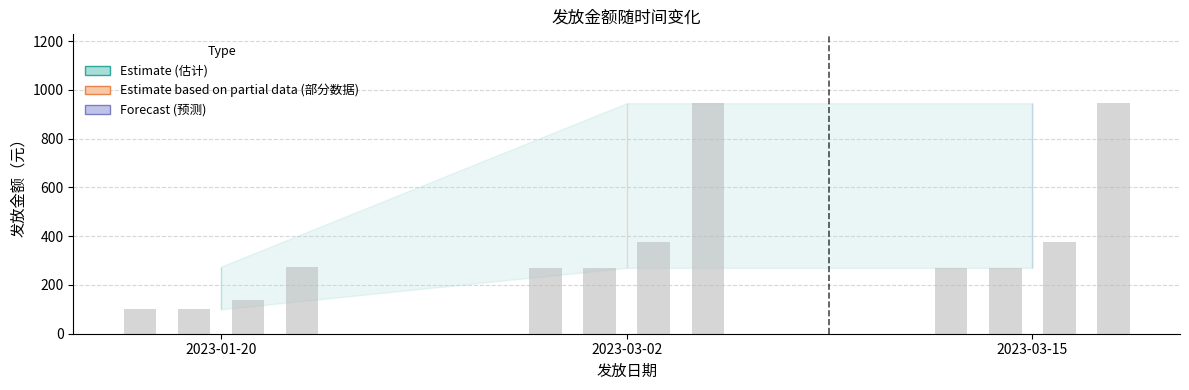

Where is 马占坤 nearest to the value 185?

2023-01-20